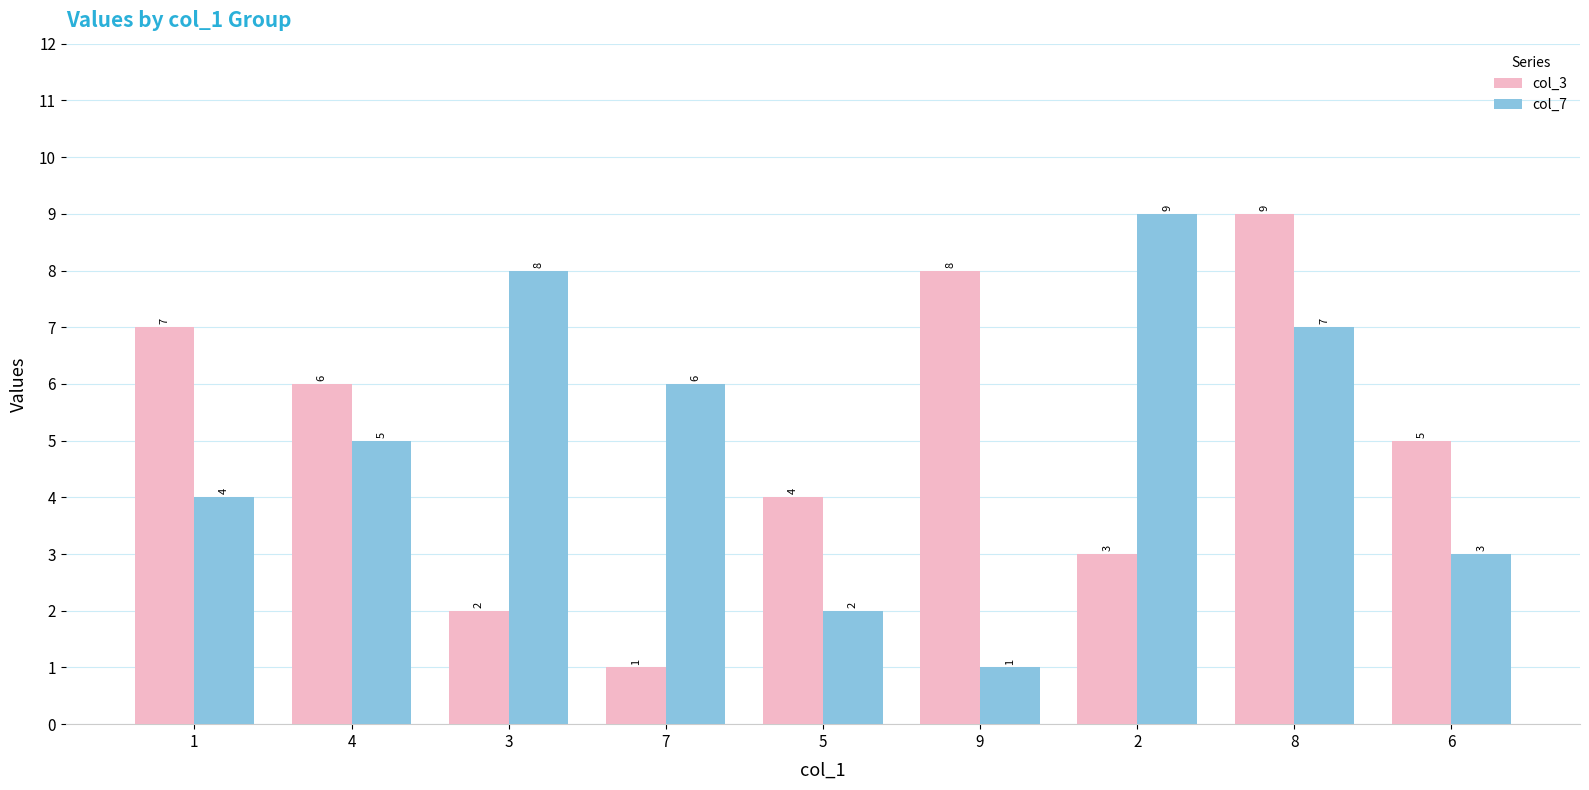

Which series changed the most between 5 and 2?

col_7